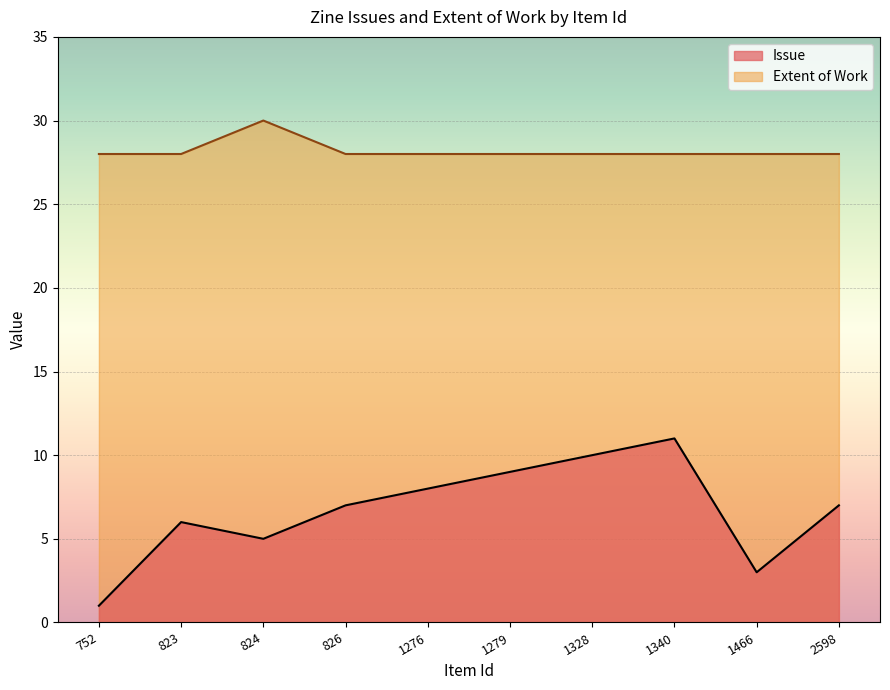

The Issue series shows 1 at 1466. True or false?

False